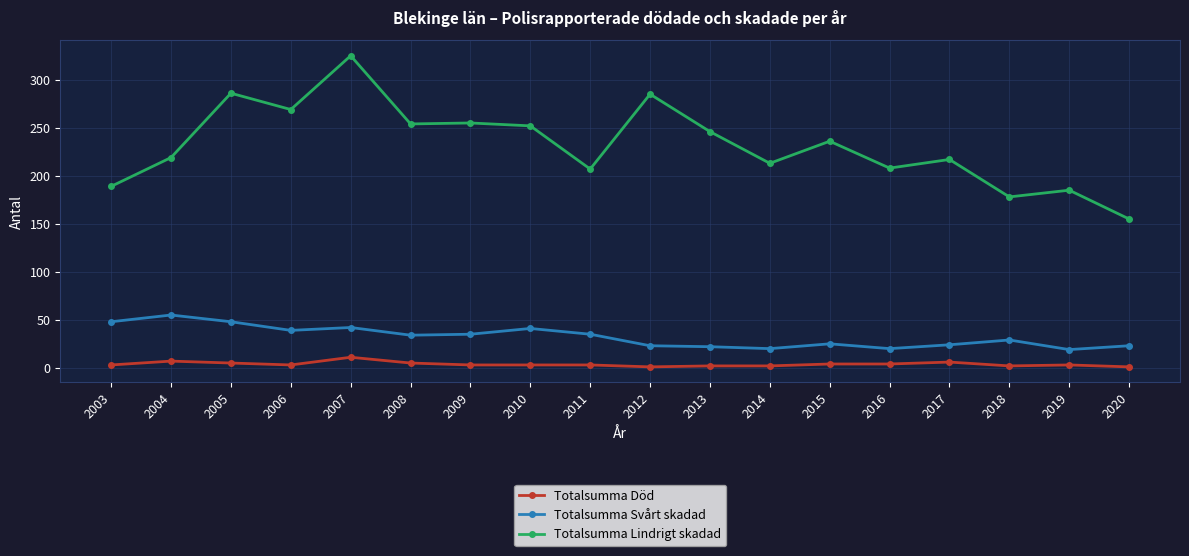

The value of Totalsumma Död at 2015 is 4. True or false?

True